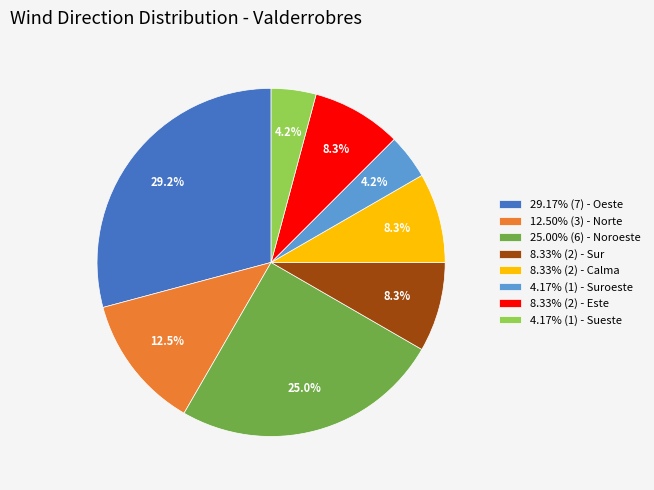

To the nearest percent, what is the average slice percentage?

12%